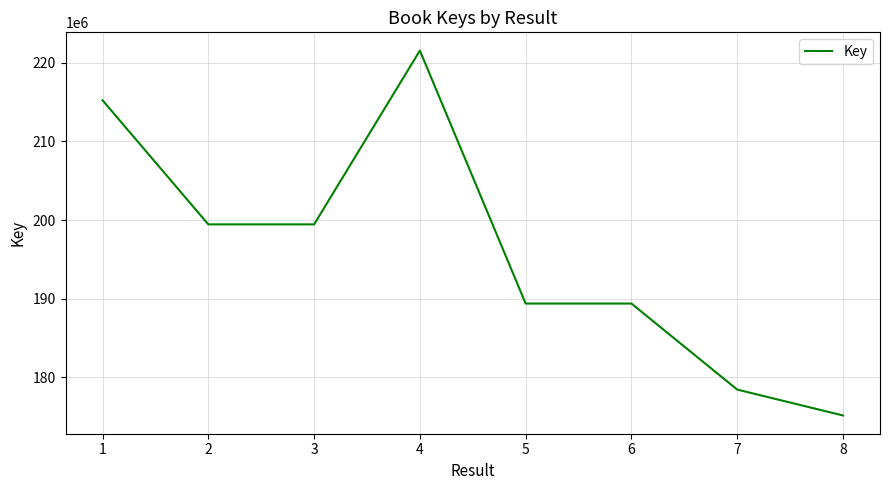

Is this an area chart (filled region under the line)?

No